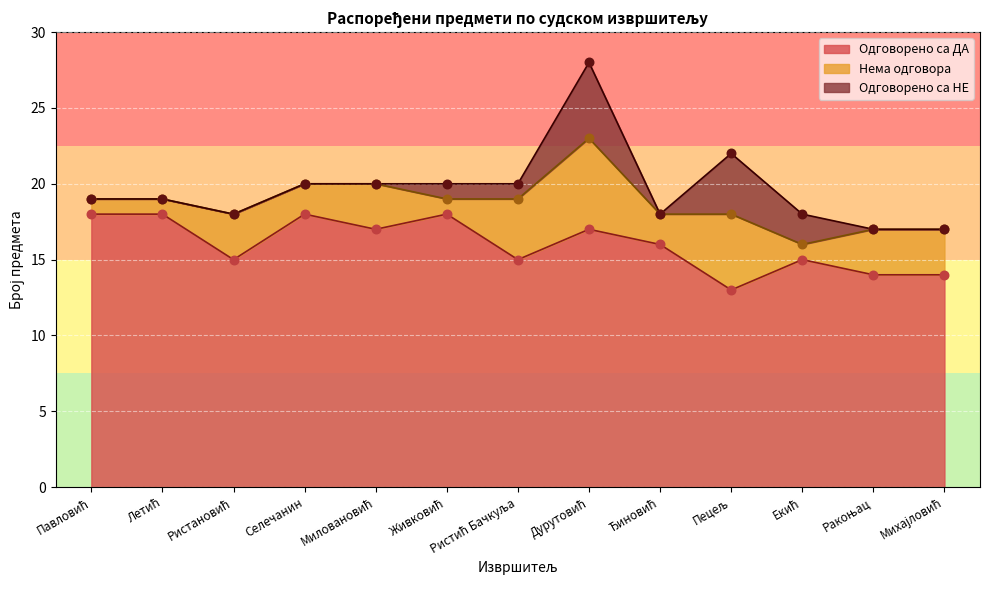

What are all the series names shown in the legend?

Одговорено са ДА, Нема одговора, Одговорено са НЕ